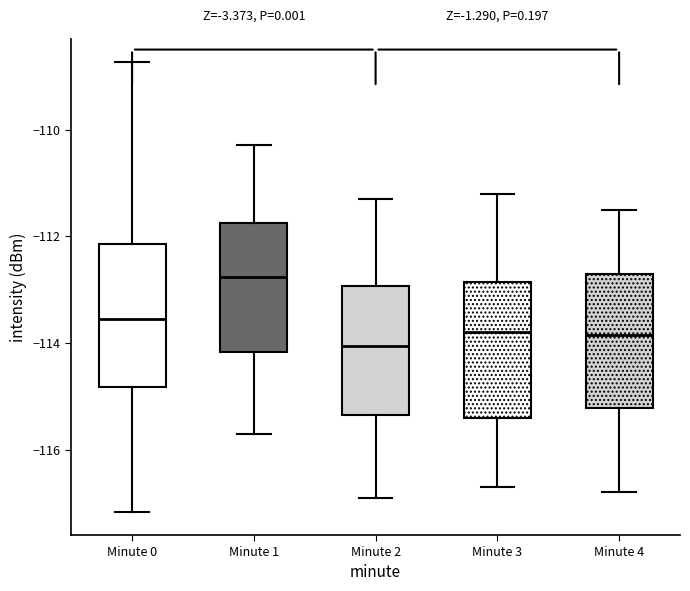

Reading left to right, read every box against the y-axis: the position of its median line, the range the box covers, and the ends of its whiskers. The values are not printed on the chart, so give them approximately, as read against the axis.

Minute 0: median -113.6, box -114.8 to -112.2, whiskers -117.2 to -108.8
Minute 1: median -112.8, box -114.2 to -111.8, whiskers -115.6 to -110.2
Minute 2: median -114.0, box -115.4 to -113.0, whiskers -116.8 to -111.2
Minute 3: median -113.8, box -115.4 to -112.8, whiskers -116.6 to -111.2
Minute 4: median -113.8, box -115.2 to -112.6, whiskers -116.8 to -111.4